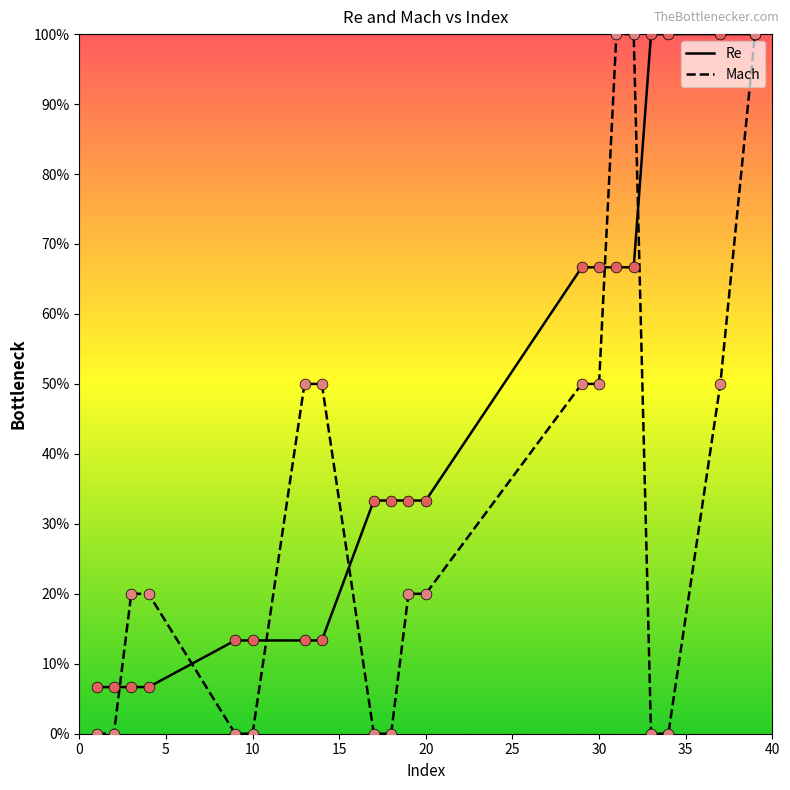

List the series in order of their overall mean, lowest first.

Mach, Re